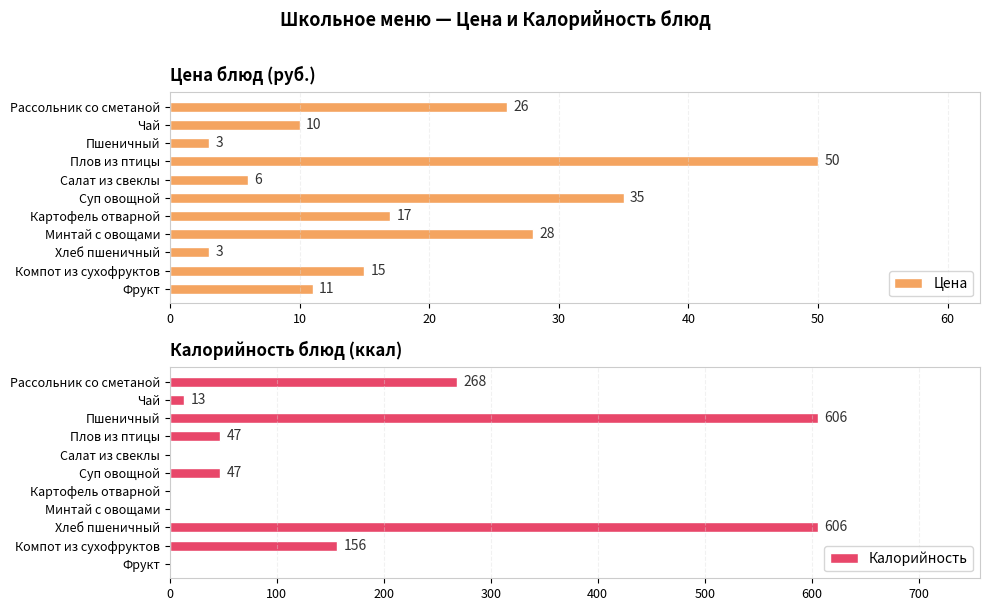

Rank the series by their average value, from highest to lowest.

Калорийность, Цена